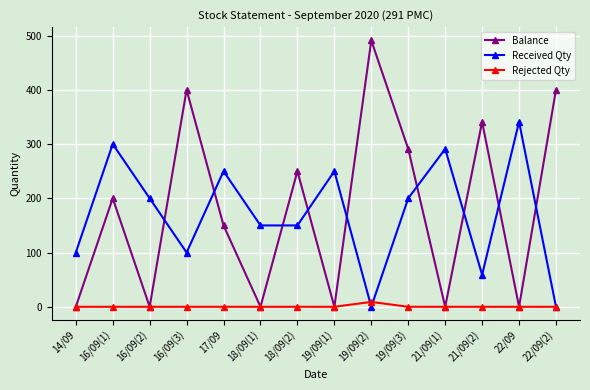

True or false: Balance has more than 1 points higher than both neighbors.

True